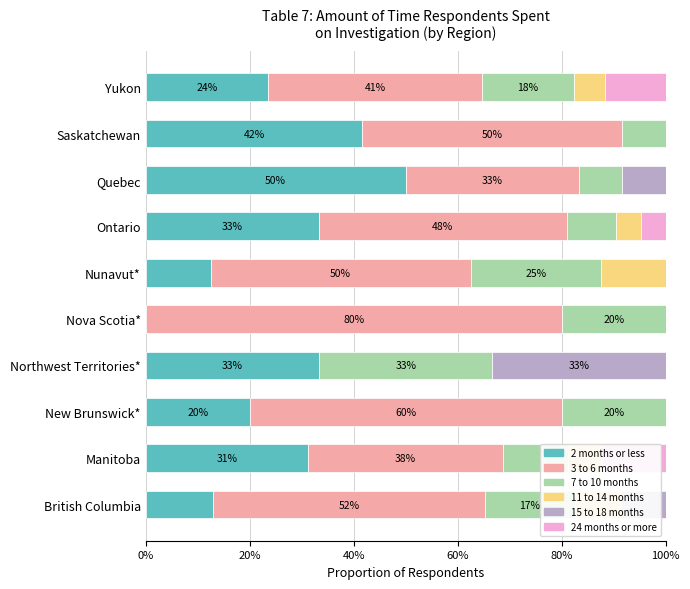

Reading left to right, list all the values displayed in this chart.

2 months or less: 0.1	0.3	0.2	0.3	0.0	0.1	0.3	0.5	0.4	0.2
3 to 6 months: 0.5	0.4	0.6	0.0	0.8	0.5	0.5	0.3	0.5	0.4
7 to 10 months: 0.2	0.1	0.2	0.3	0.2	0.2	0.1	0.1	0.1	0.2
11 to 14 months: 0.1	0.1	0.0	0.0	0.0	0.1	0.0	0.0	0.0	0.1
15 to 18 months: 0.1	0.0	0.0	0.3	0.0	0.0	0.0	0.1	0.0	0.0
24 months or more: 0.0	0.1	0.0	0.0	0.0	0.0	0.0	0.0	0.0	0.1